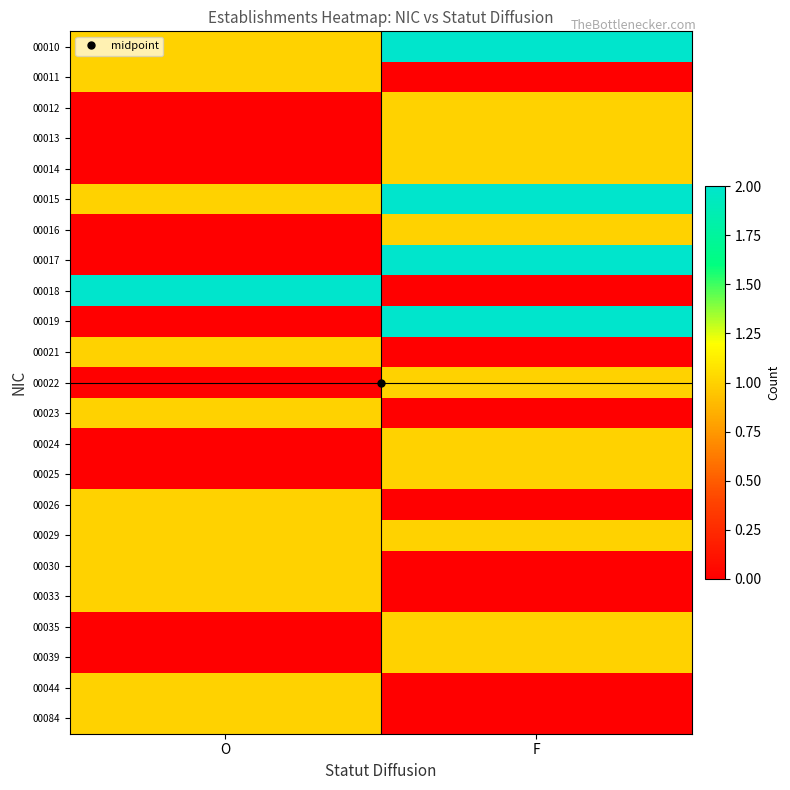

What is the greatest value displayed?

2